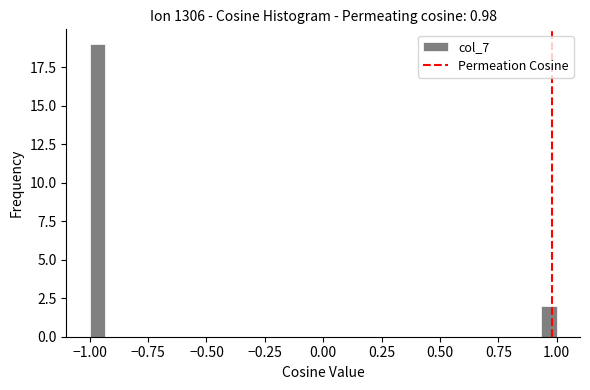

Read against the x-axis, roughly where is the centre of the tallest bar?

-0.95